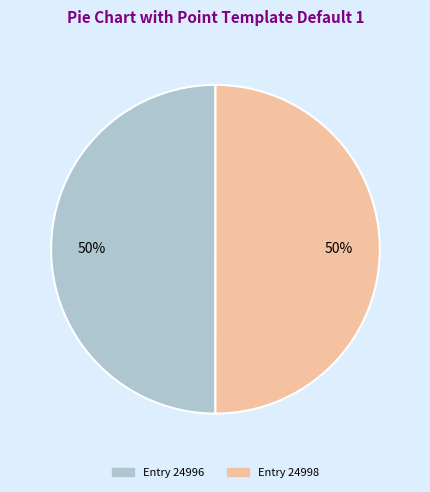

To the nearest percent, what is the average slice percentage?

50%